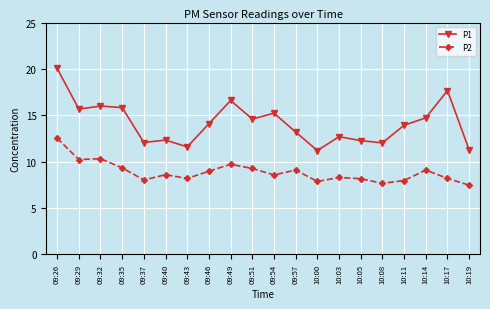

What is the value of the P2 point at the 20th from the left?

7.5